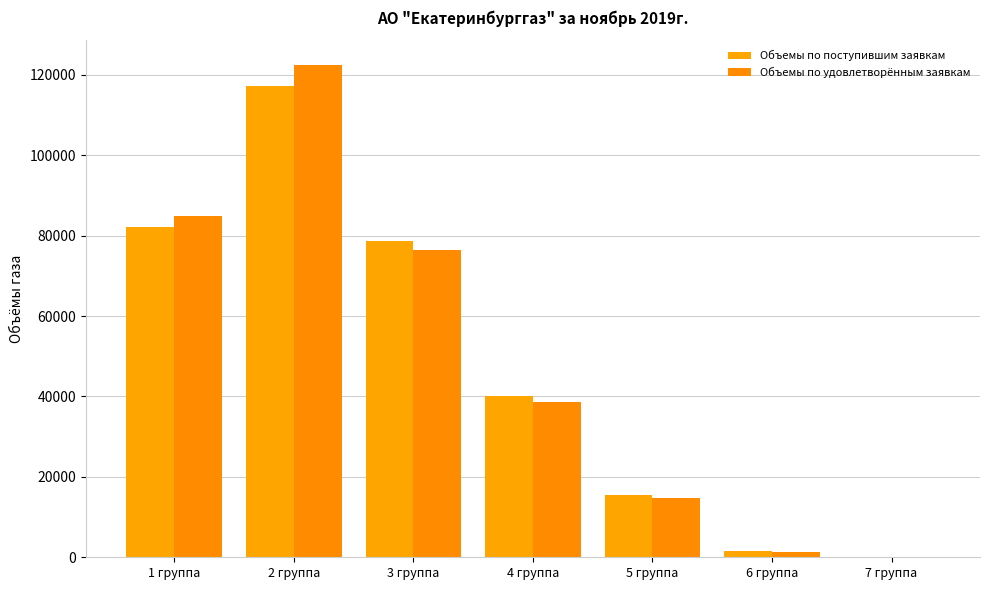

Count the number of categories in the chart.

7